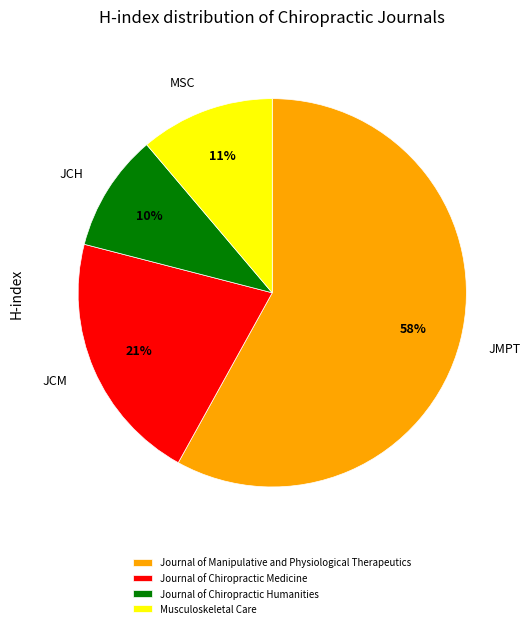

Rank the categories by value from lowest to highest.

Journal of Chiropractic Humanities, Musculoskeletal Care, Journal of Chiropractic Medicine, Journal of Manipulative and Physiological Therapeutics